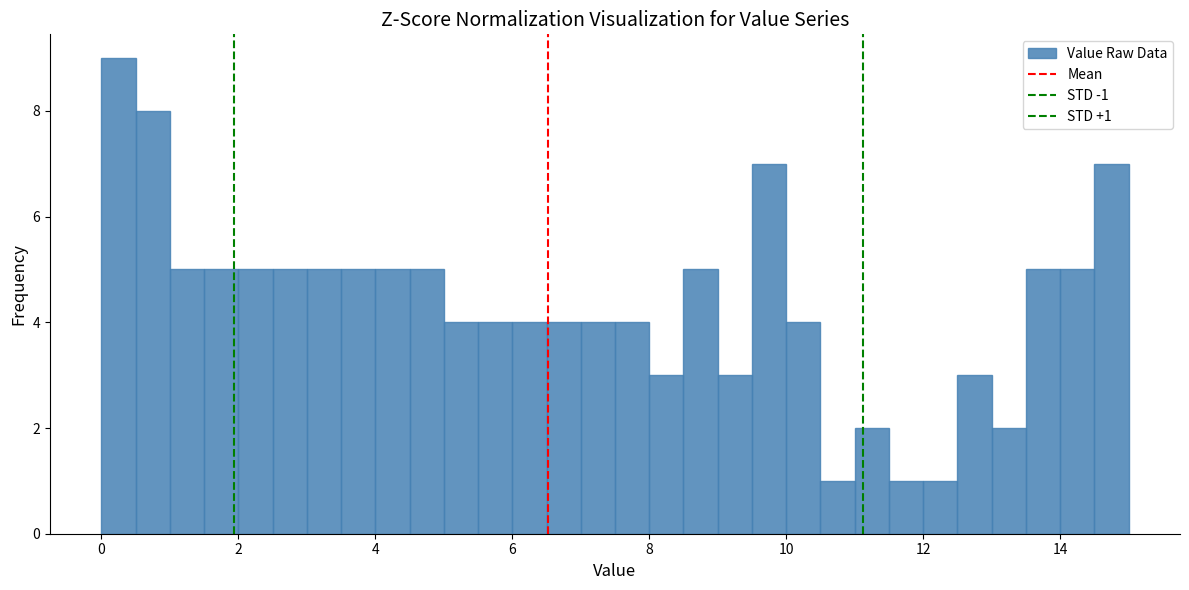

Read against the x-axis, roughly where is the centre of the tallest bar?

0.2